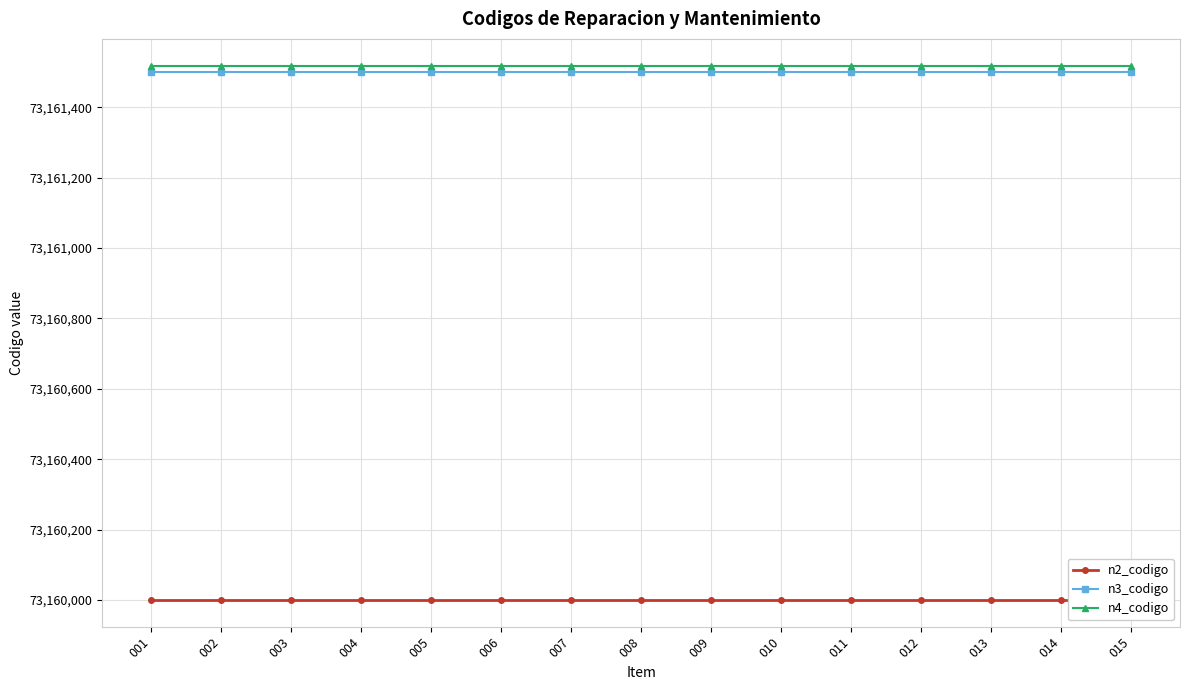

True or false: n3_codigo and n4_codigo intersect in this chart.

False